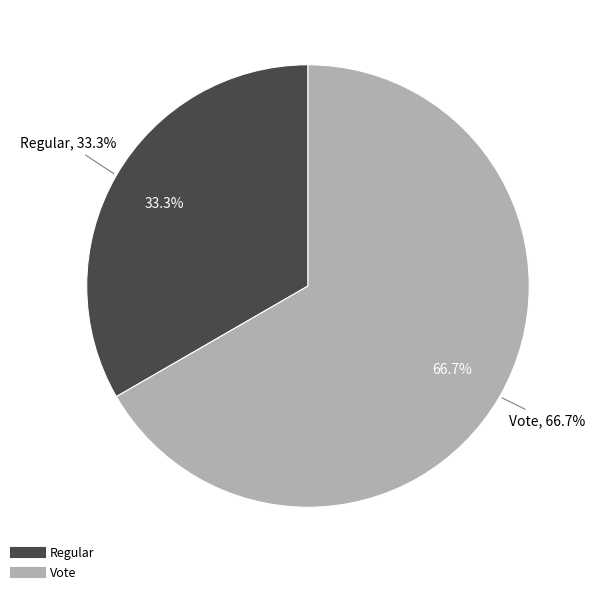

Rank the categories by value from lowest to highest.

Regular, Vote